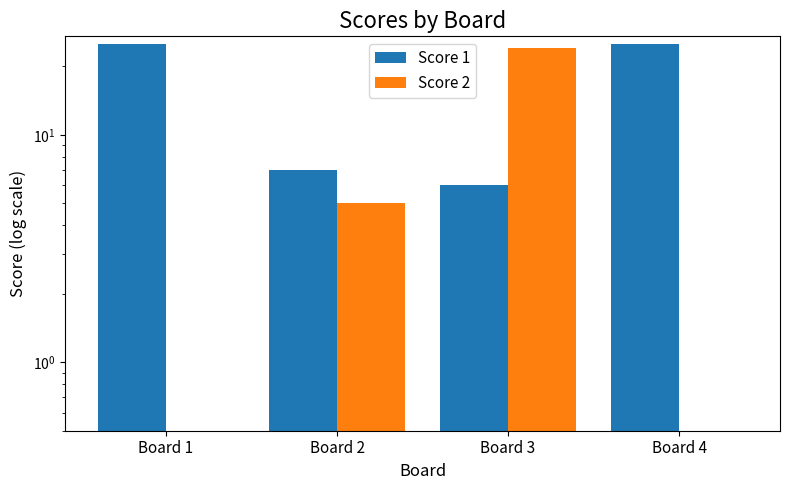

Which series changed the most between Board 3 and Board 4?

Score 2